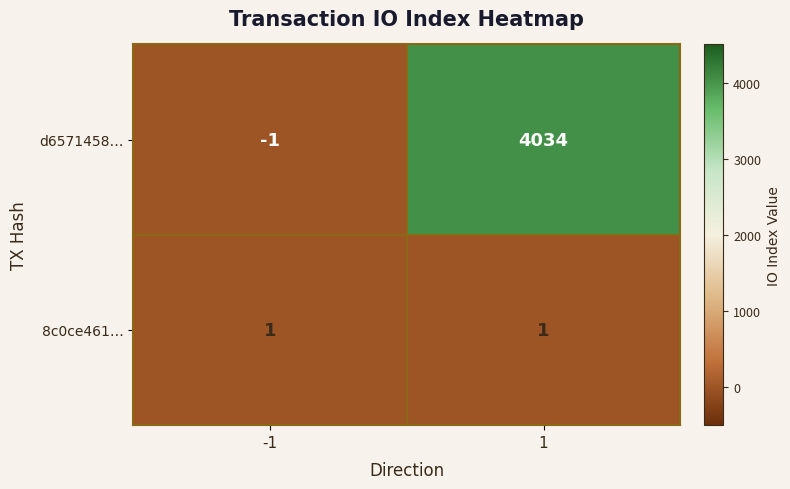

Between -1 and 1, which series saw the biggest shift?

d6571458…